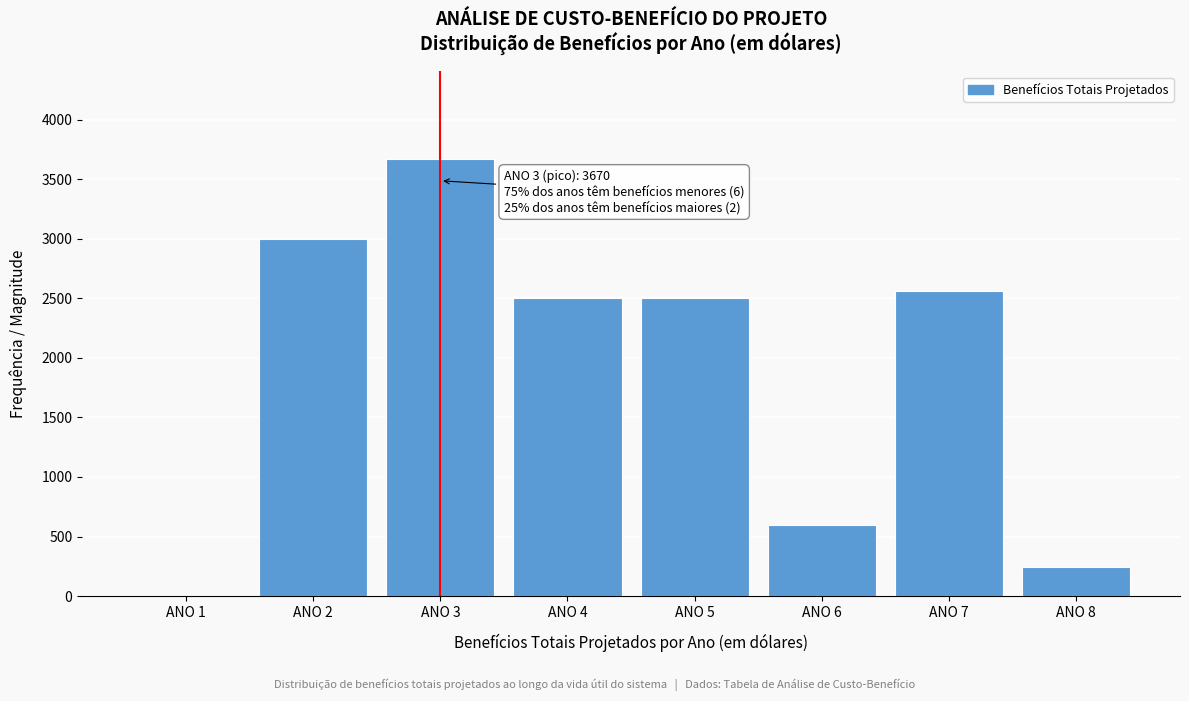

Reading right to left, list all the values displayed in this chart.

ANO 8=241	ANO 7=2561	ANO 6=600	ANO 5=2500	ANO 4=2500	ANO 3=3670	ANO 2=3000	ANO 1=0